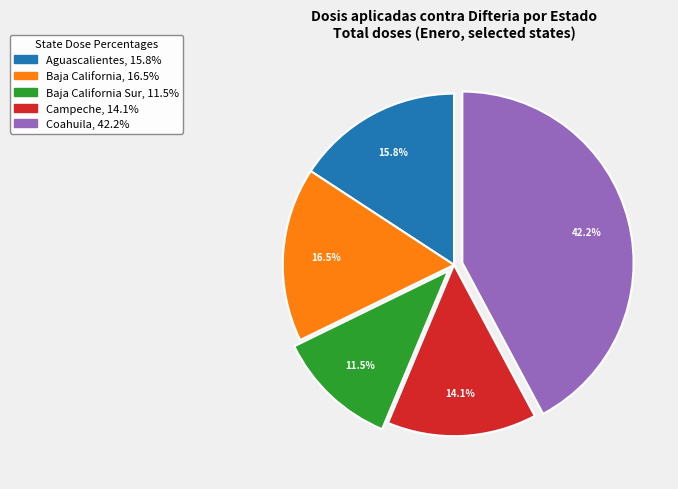

Does any single category account for the majority?

No